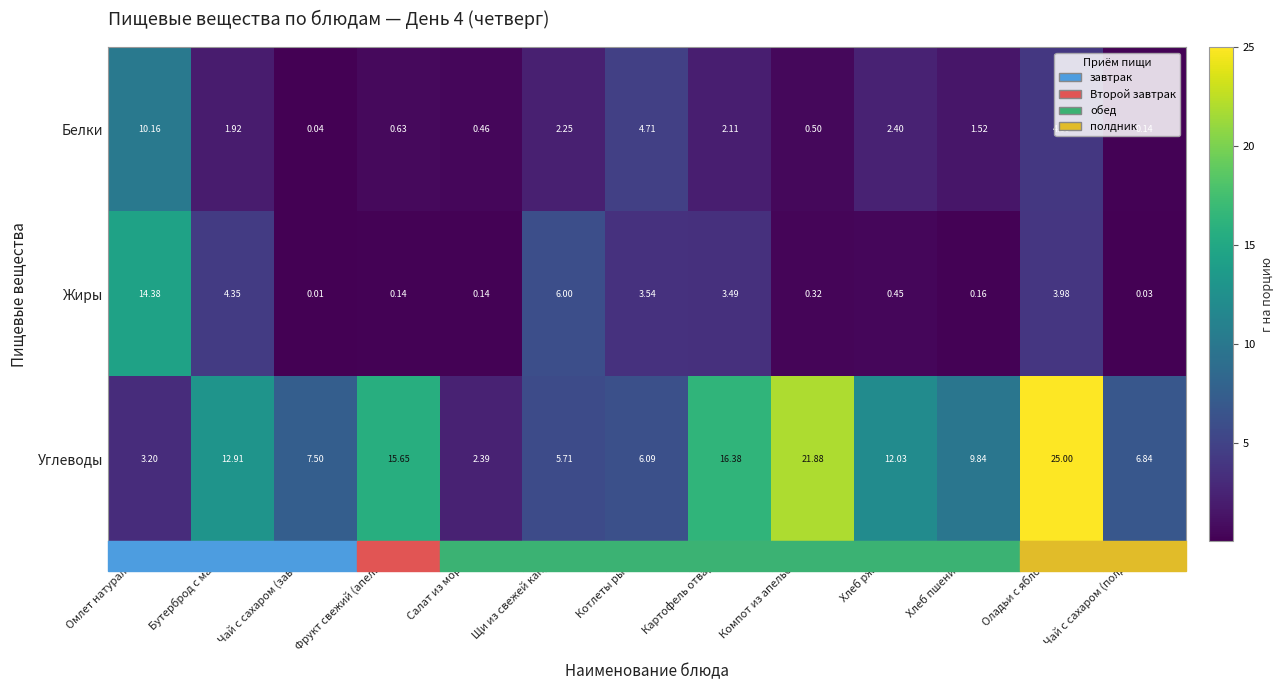

At which label does Жиры reach its peak?

Омлет натуральный